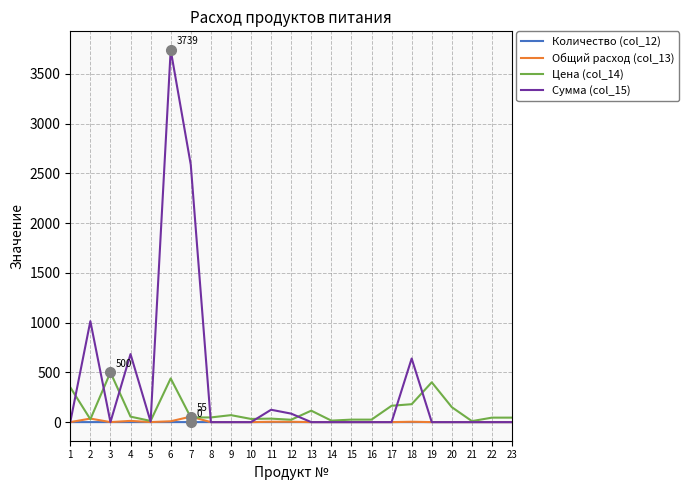

Which series has the largest total across all categories?

Сумма (col_15)